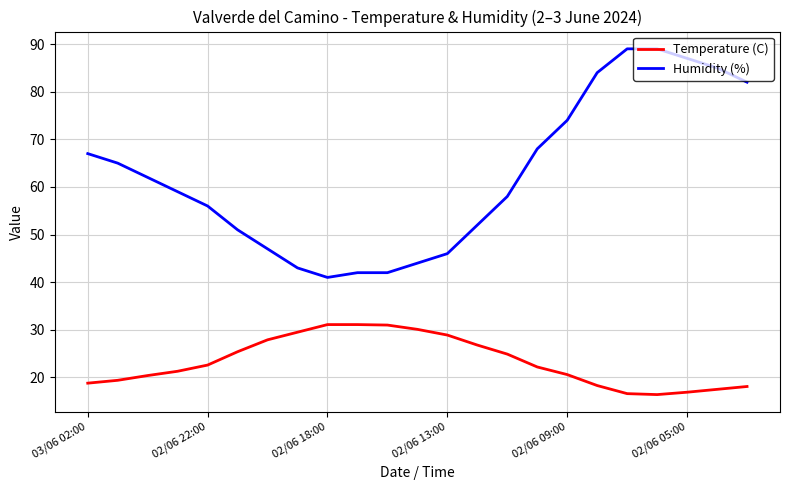

What is the difference between the maximum and minimum values in the Humidity (%) series?

48.0